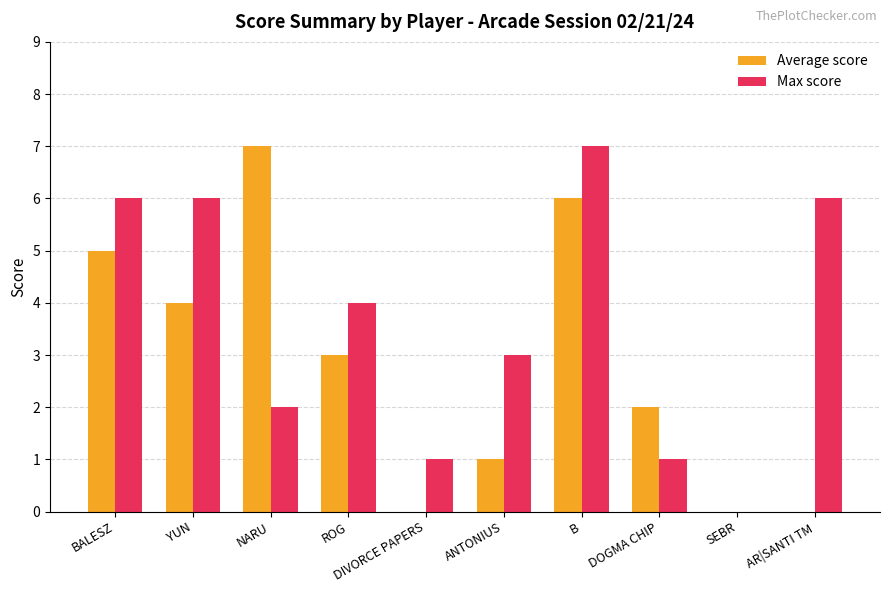

Where is Max score nearest to the value 3?

ANTONIUS